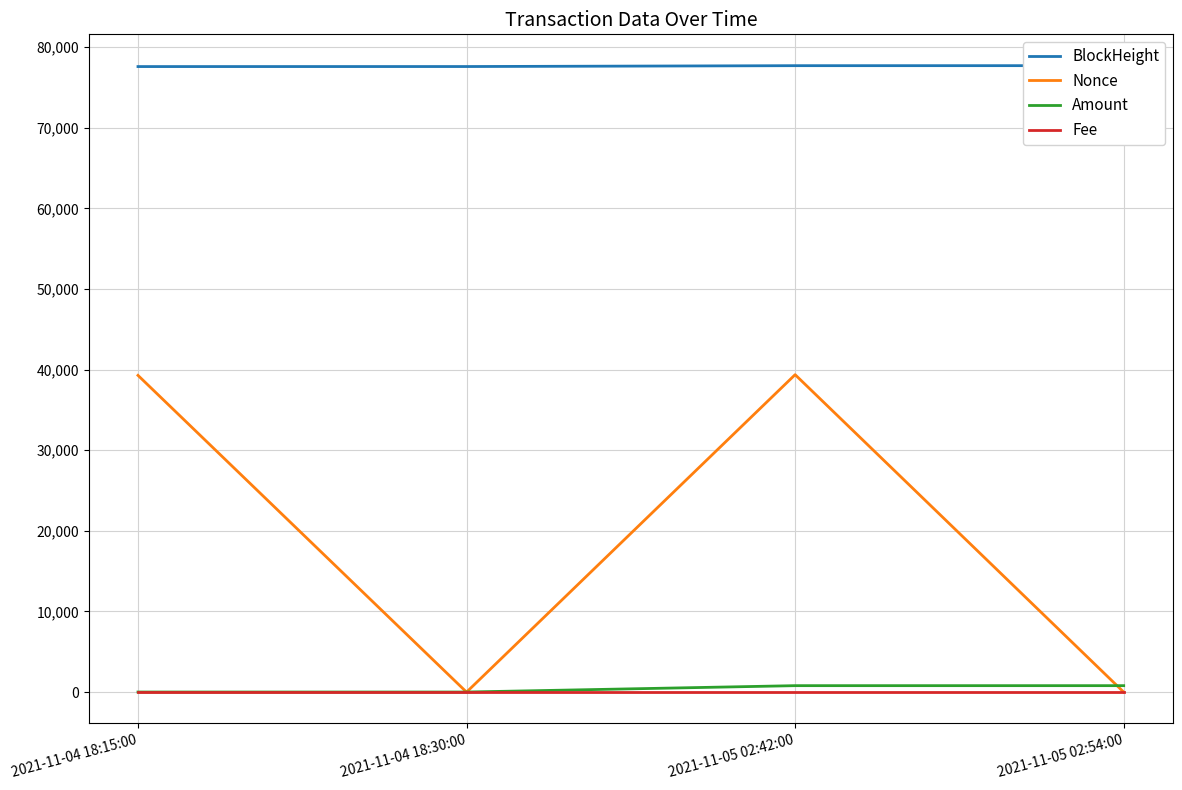

At which category is the sum across all series the highest?

2021-11-05 02:42:00